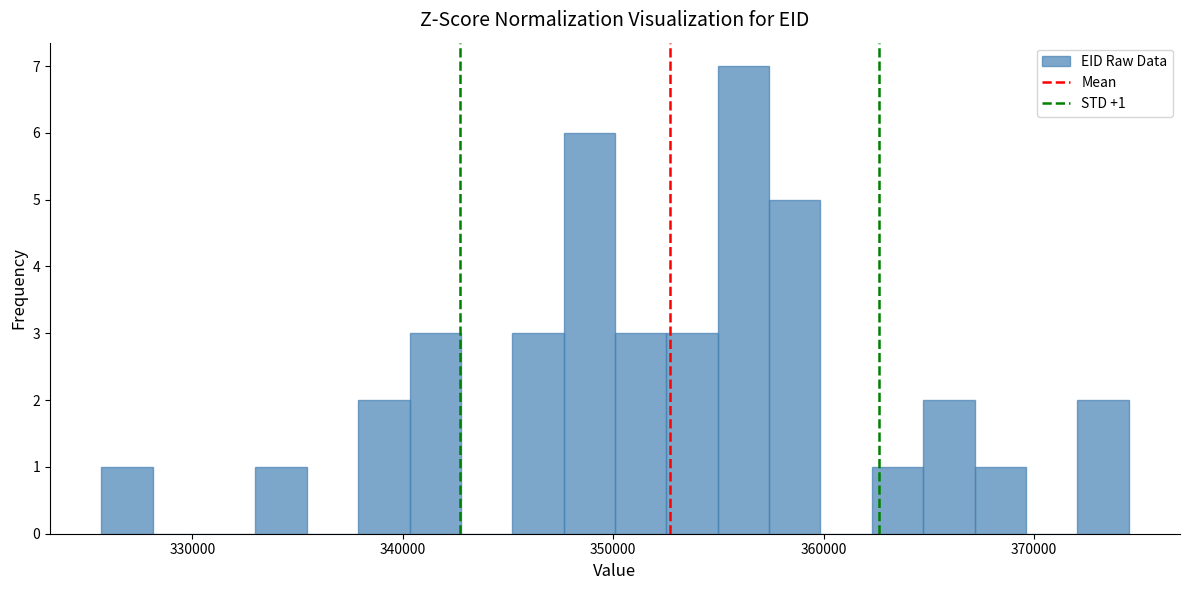

Around what value on the x-axis is the tallest bar? Give the approximate position of its centre, as read against the axis.

356000